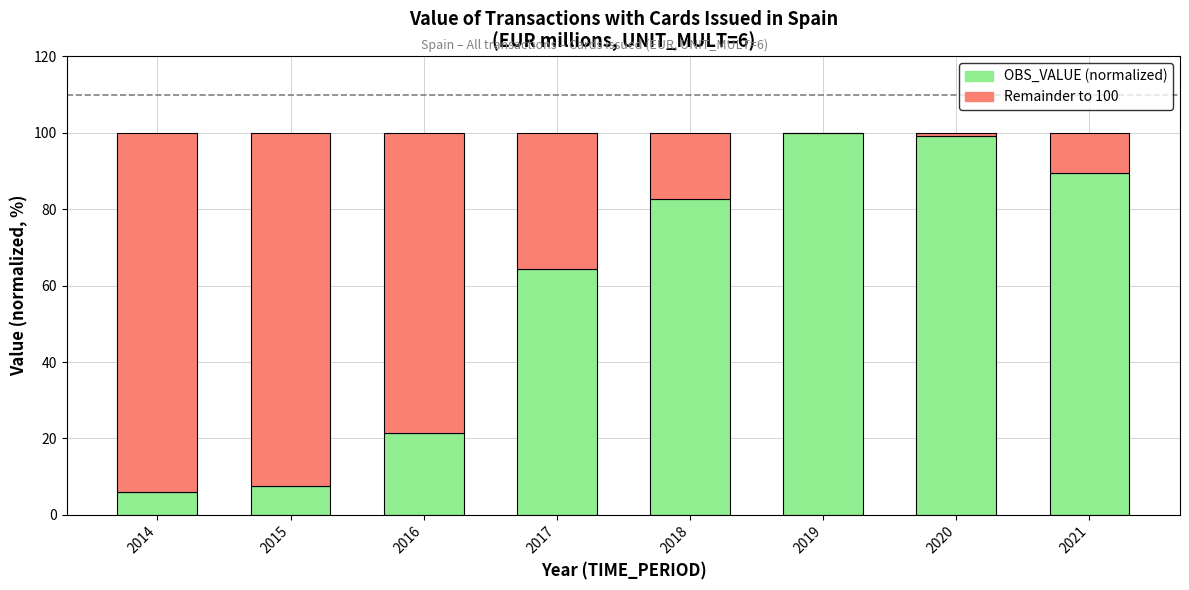

Does the chart contain stacked bars?

Yes